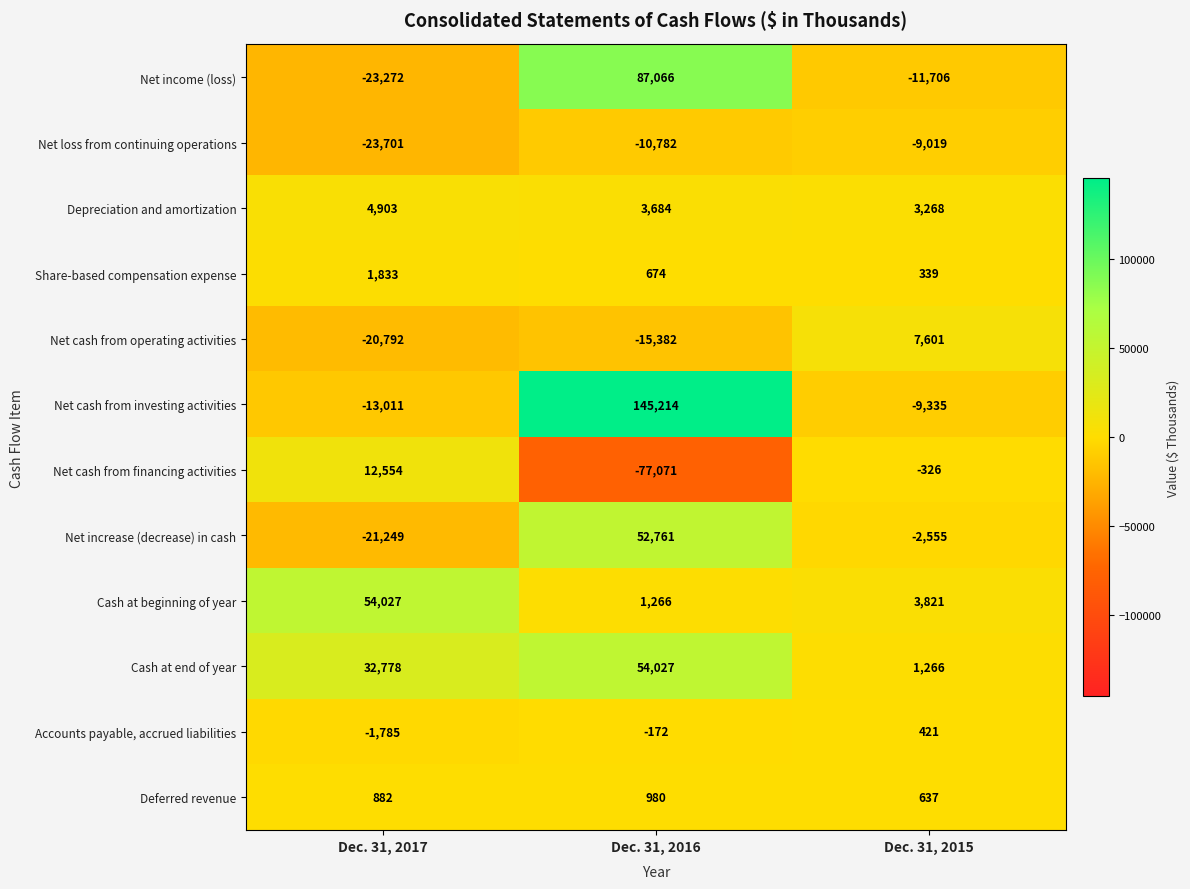

True or false: Net income (loss) has a value of 57846 at Dec. 31, 2016.

False